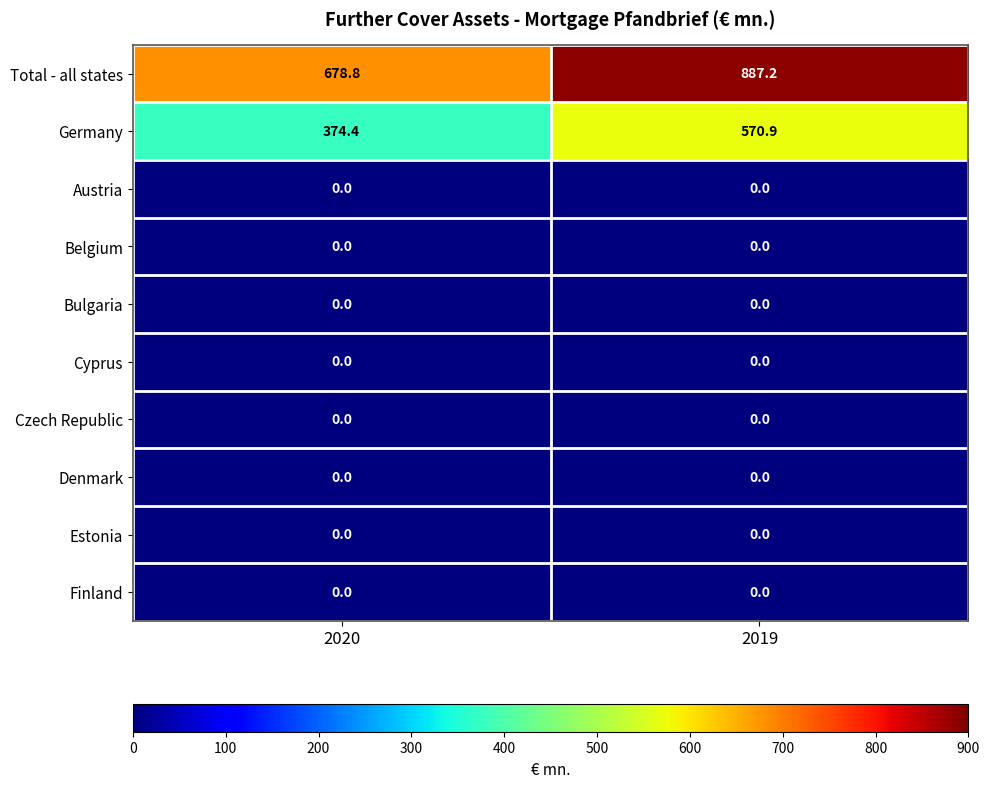

What is the spread (max minus min) of values at 2020?

678.8